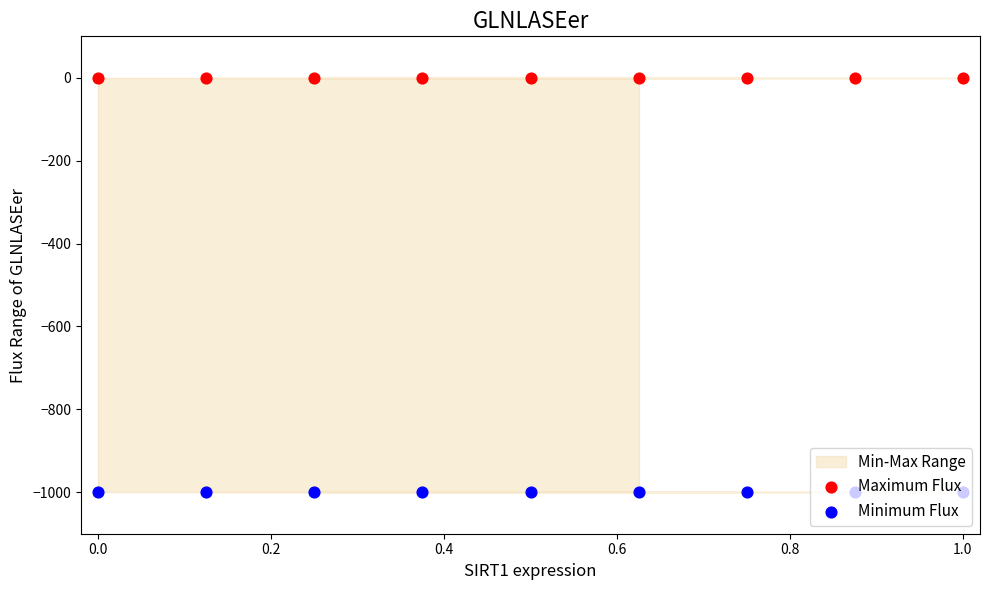

Which series reaches the maximum Y coordinate?

Maximum Flux